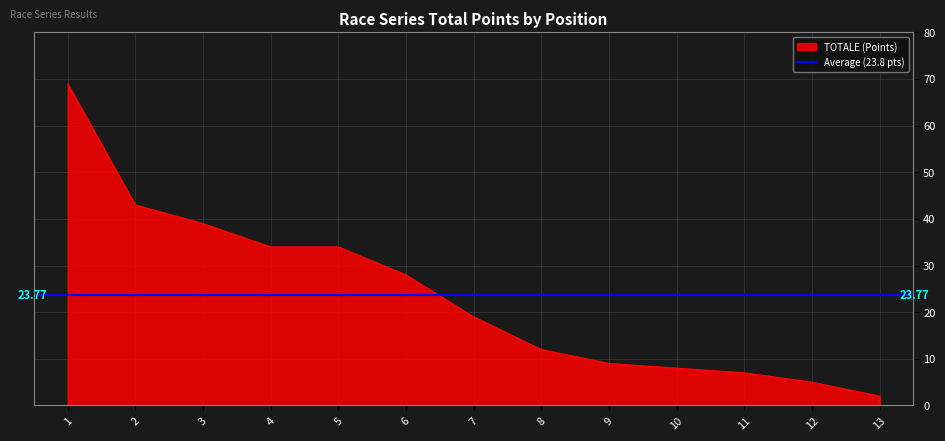

List the labels in order of value, smallest first.

13, 12, 11, 10, 9, 8, 7, 6, 4, 5, 3, 2, 1